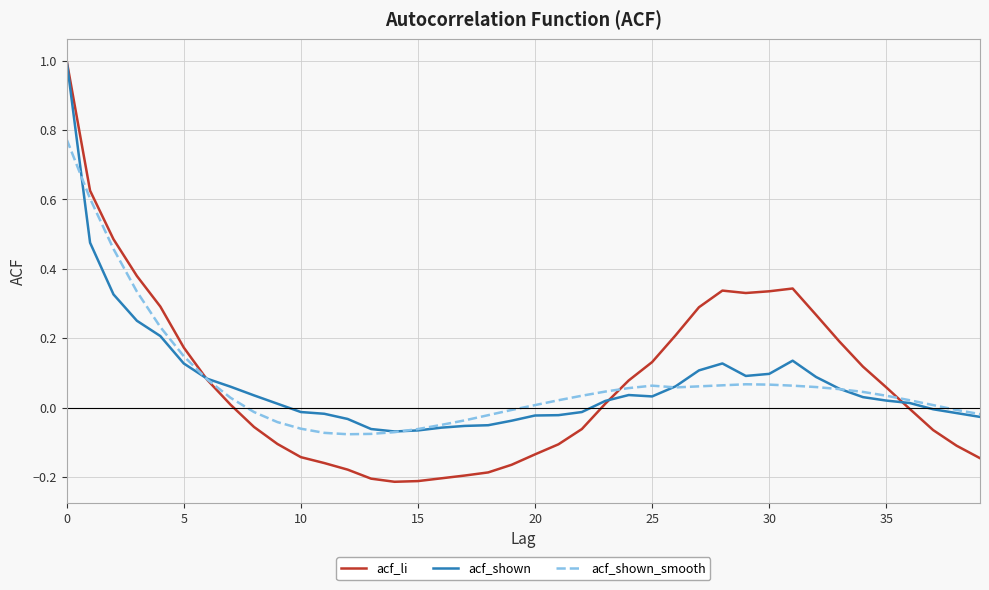

How many distinct data groups are displayed?

3